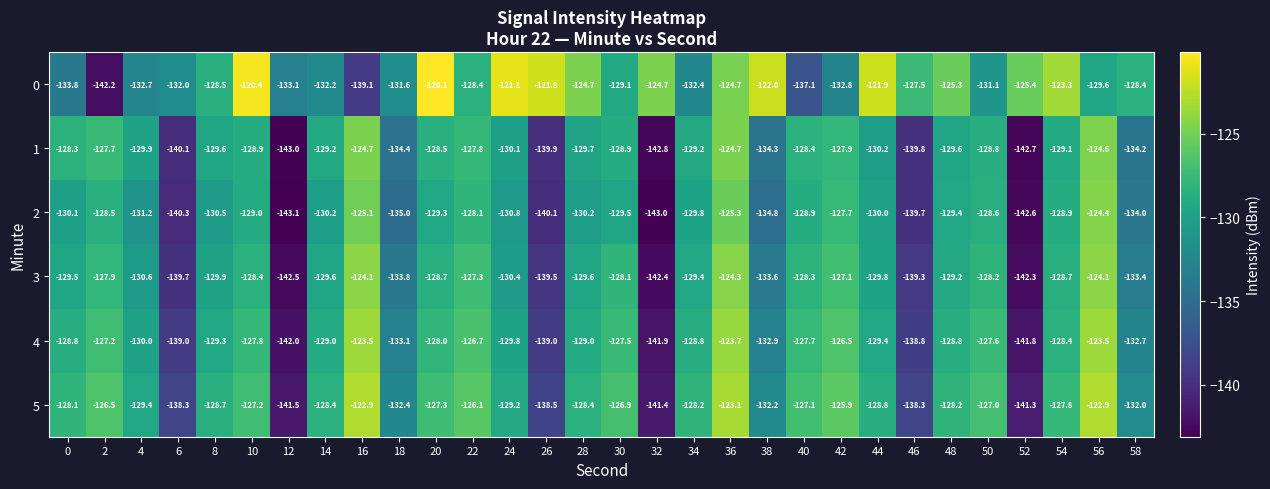

What is the difference between the 3 values at 32 and 40?

14.1